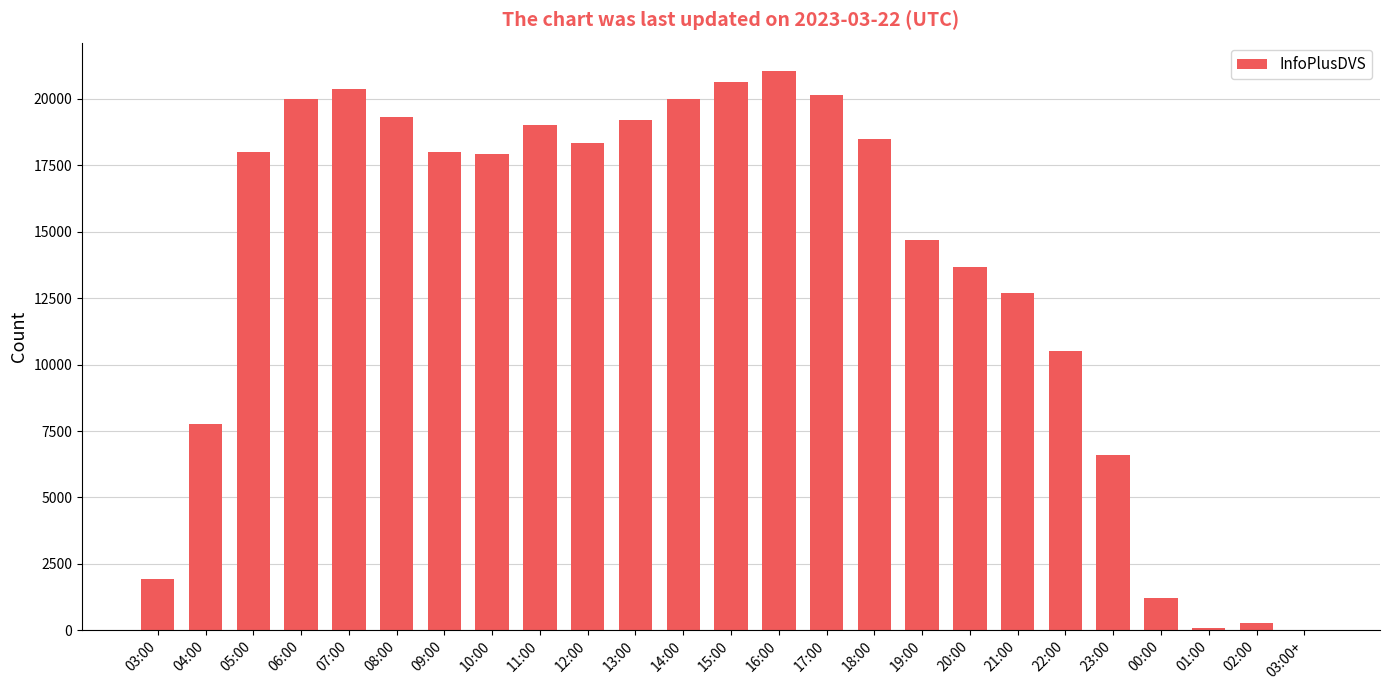

What is the sum of all values?

340034